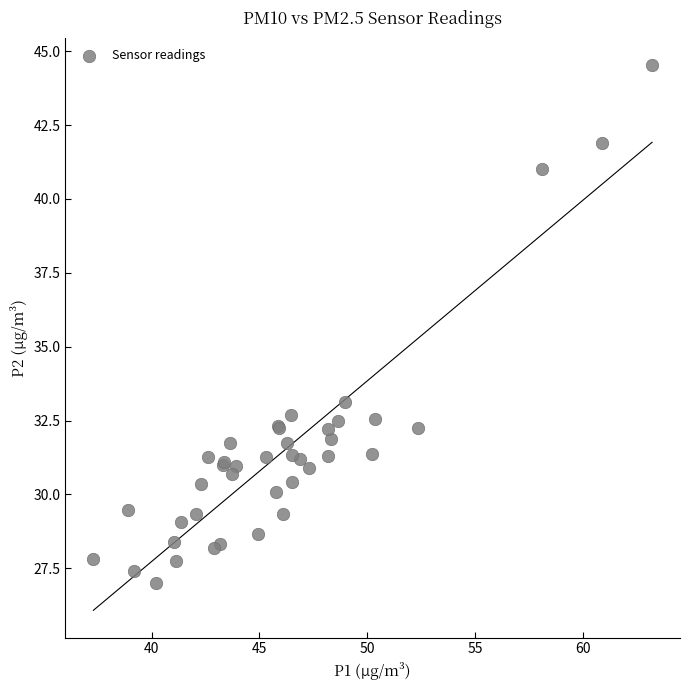

What Y value in the scatter plot is closest to 35?

33.1